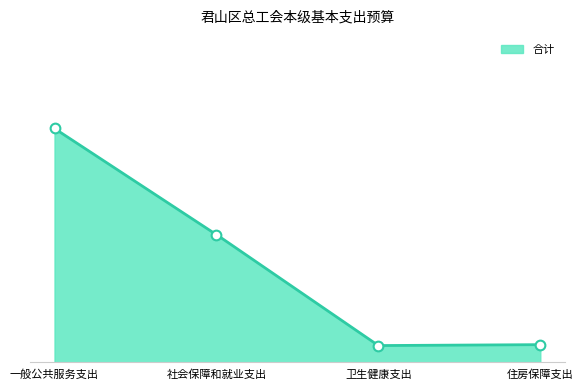

What is the total value across all series at 社会保障和就业支出?

70.5